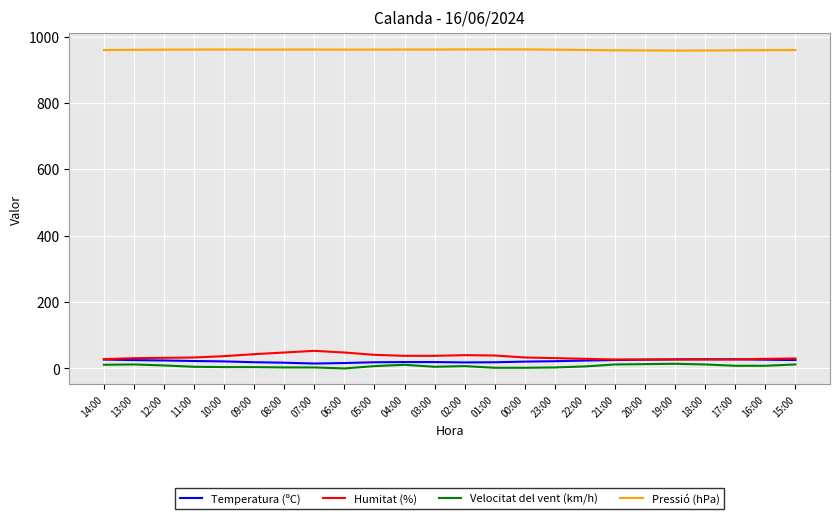

True or false: Temperatura (ºC) and Pressió (hPa) intersect in this chart.

False